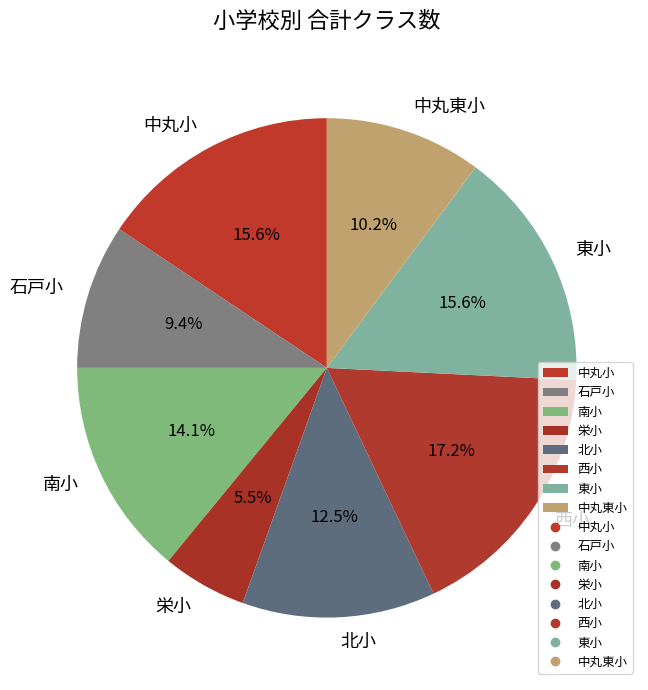

What percentage is NOT represented by 北小?

87.5%